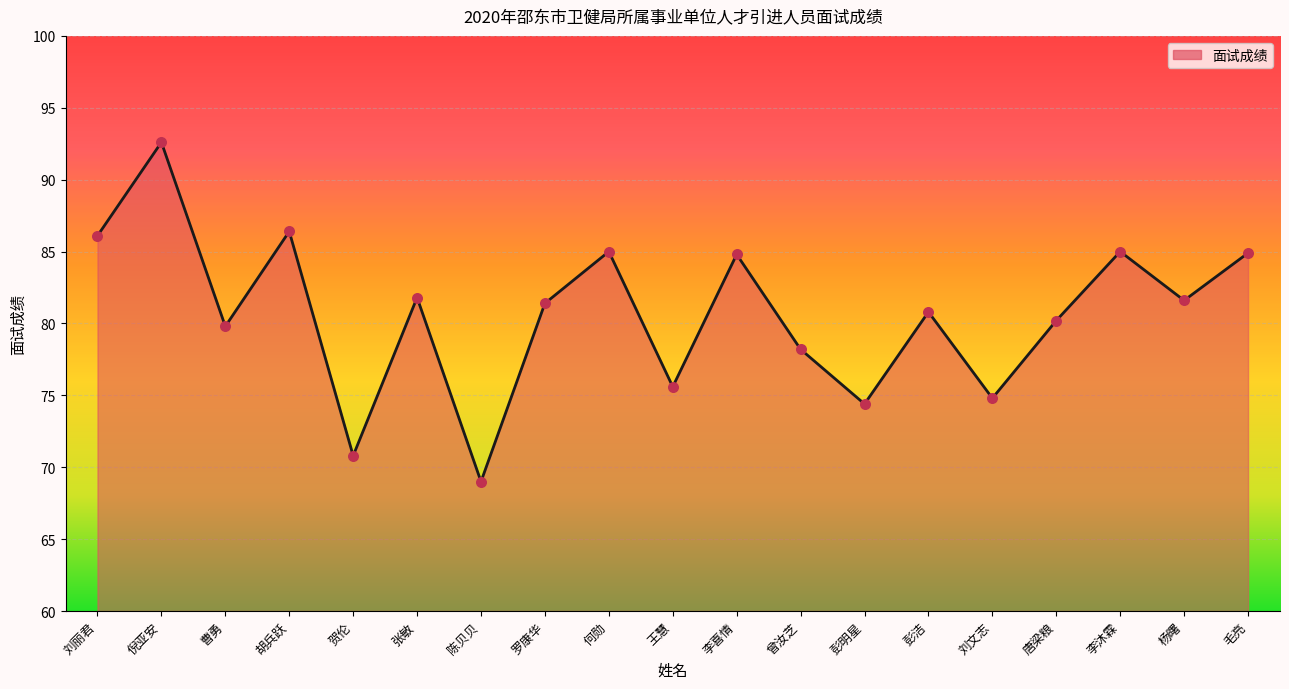

Approximately how many times larger is the value at 何勋 compared to 李喜情?

1.0